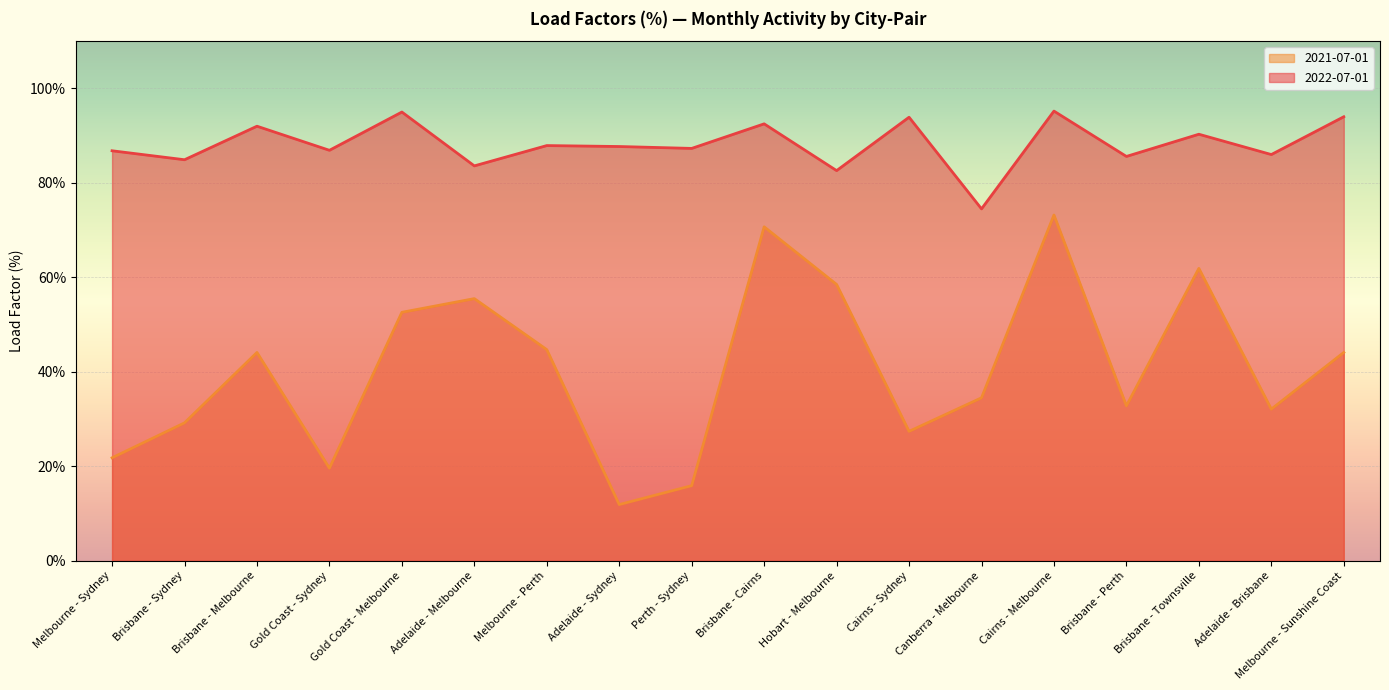

True or false: 2021-07-01 has more than 1 interior local peaks.

True